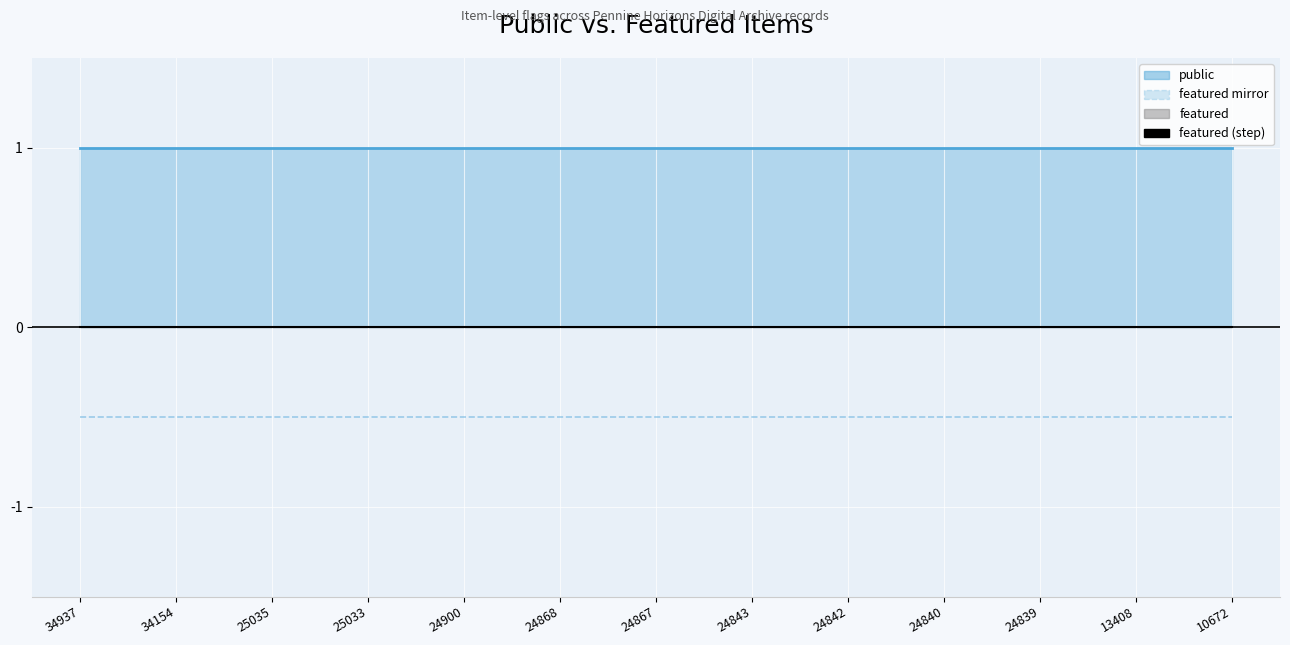

List the labels in order of featured mirror value, smallest first.

34937, 34154, 25035, 25033, 24900, 24868, 24867, 24843, 24842, 24840, 24839, 13408, 10672